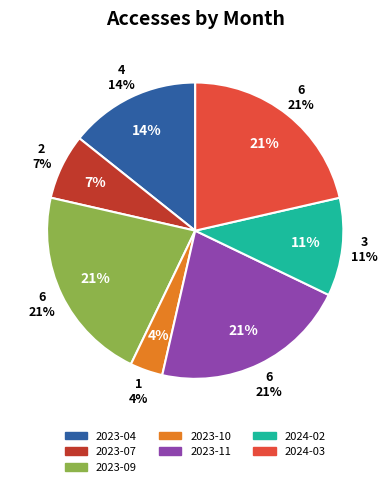

What is the change in value from 2023-04 to 2023-11?

+2